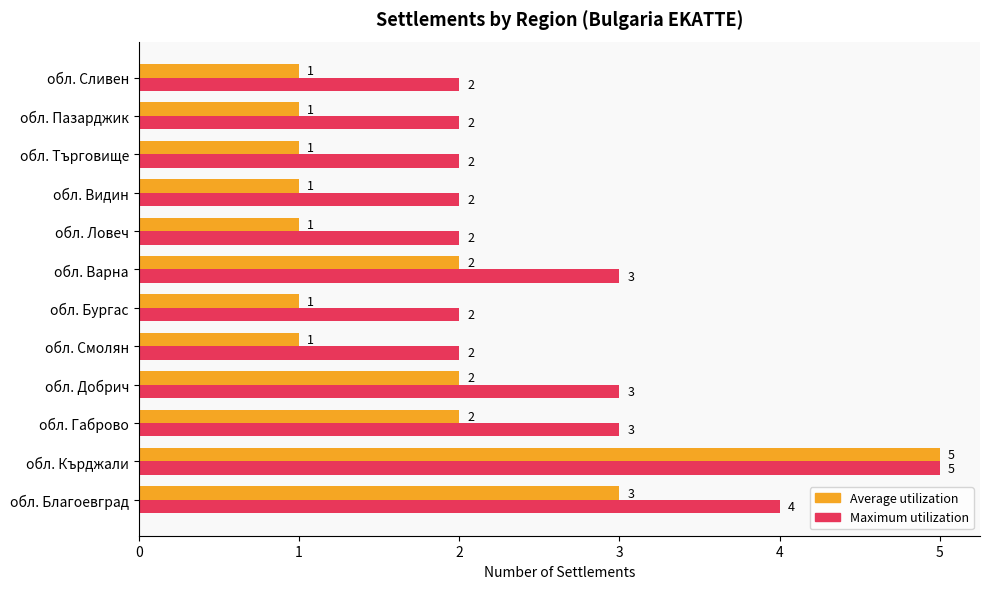

What are all the series names shown in the legend?

Average utilization, Maximum utilization